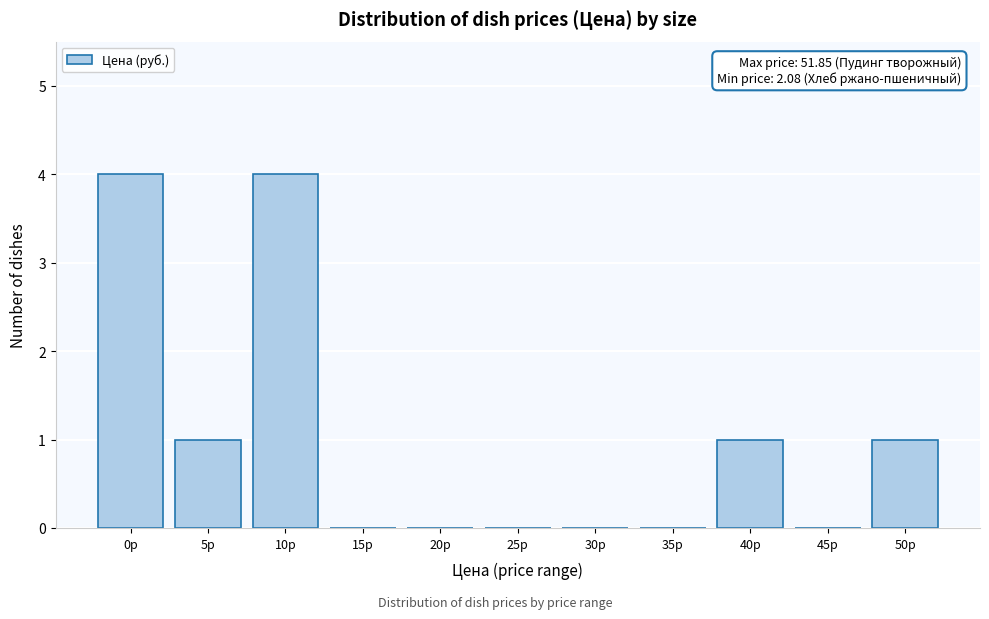

Reading left to right, what are all the values shown in this chart?

0р=4	5р=1	10р=4	15р=0	20р=0	25р=0	30р=0	35р=0	40р=1	45р=0	50р=1